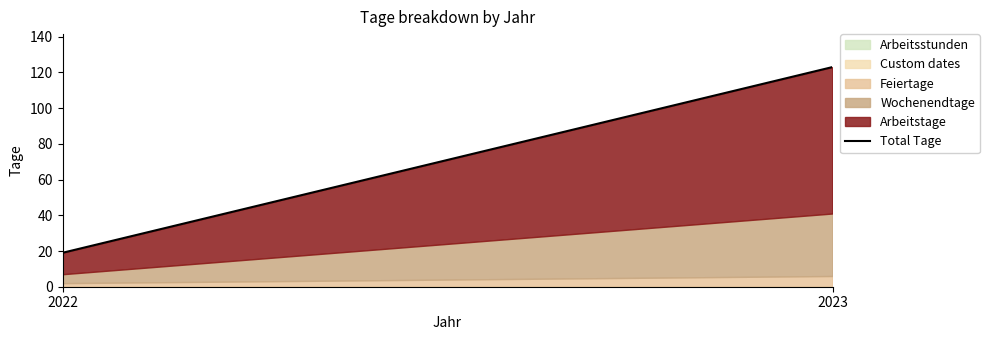

How many lines are shown in the chart?

5